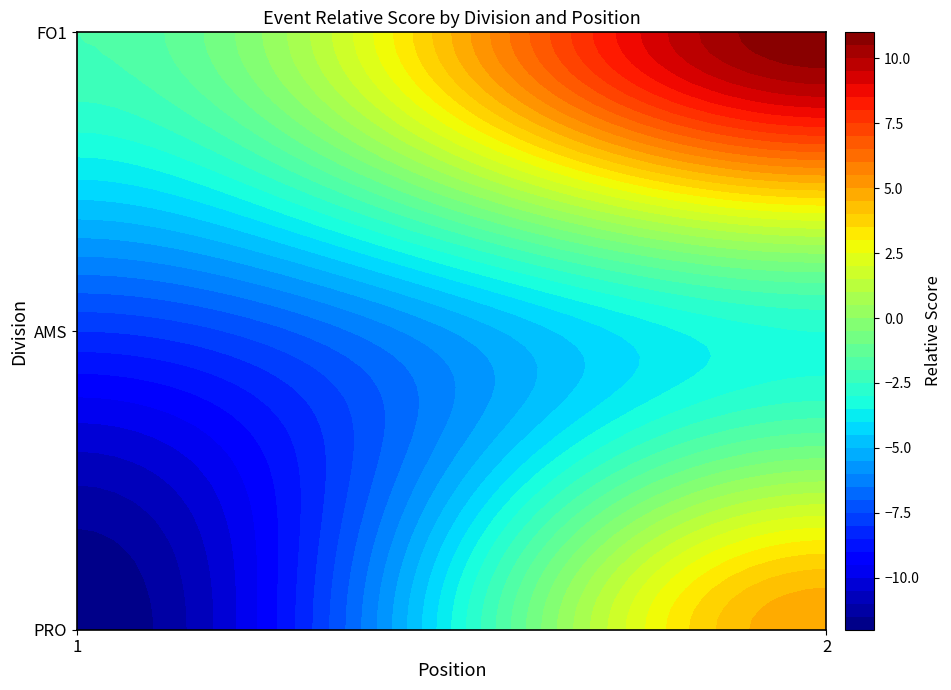

At which category is the sum across all series the highest?

2